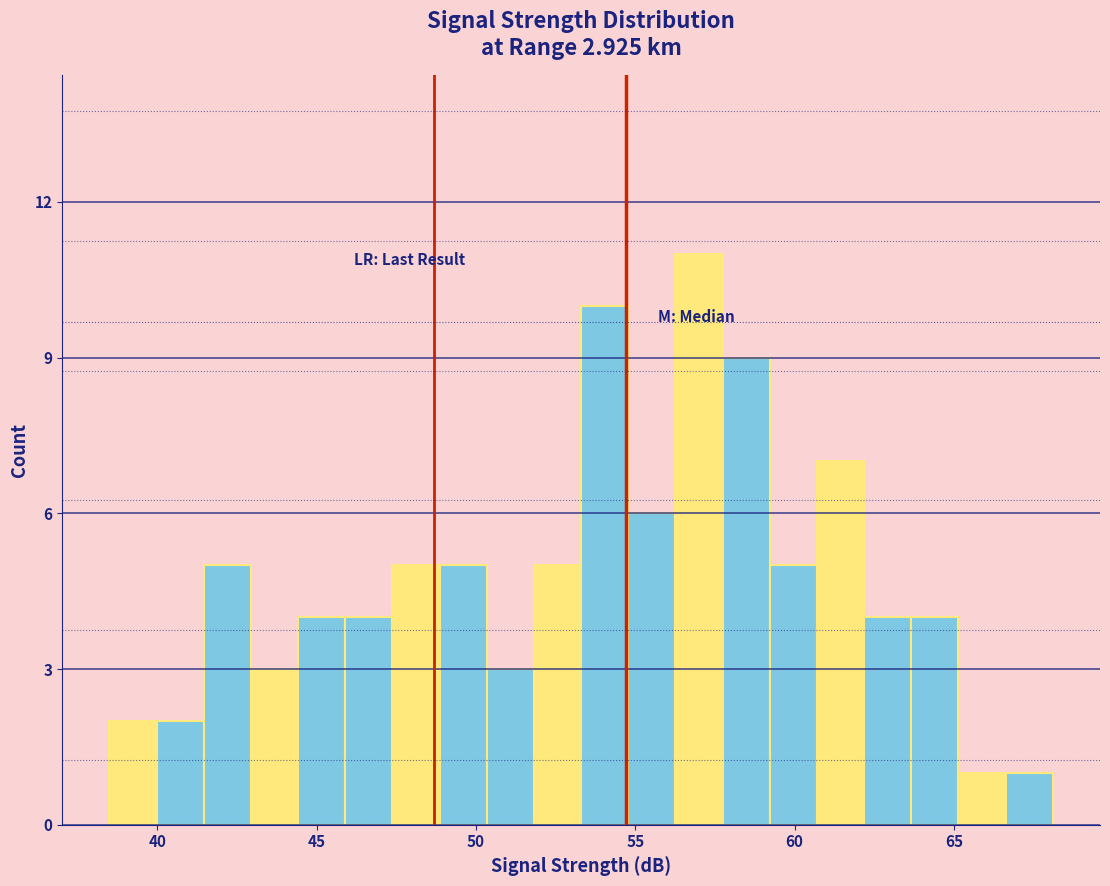

Around what value on the x-axis is the tallest bar? Give the approximate position of its centre, as read against the axis.

57.0